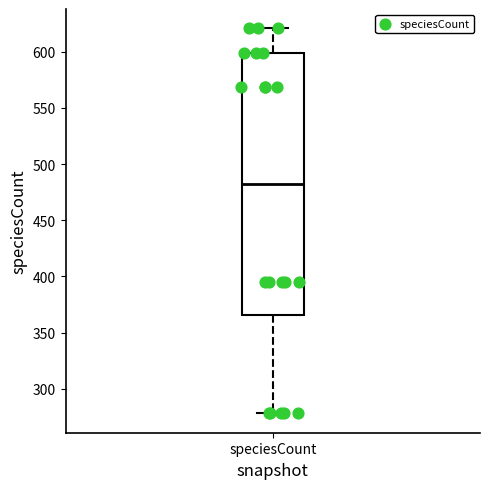

Transcribe this box plot: give where the median line is, the range the box spans, and where the two whiskers end, as read against the y-axis. The values are not printed on the chart, so give them approximately, as read against the axis.

median 480, box 365 to 600, whiskers 280 to 620